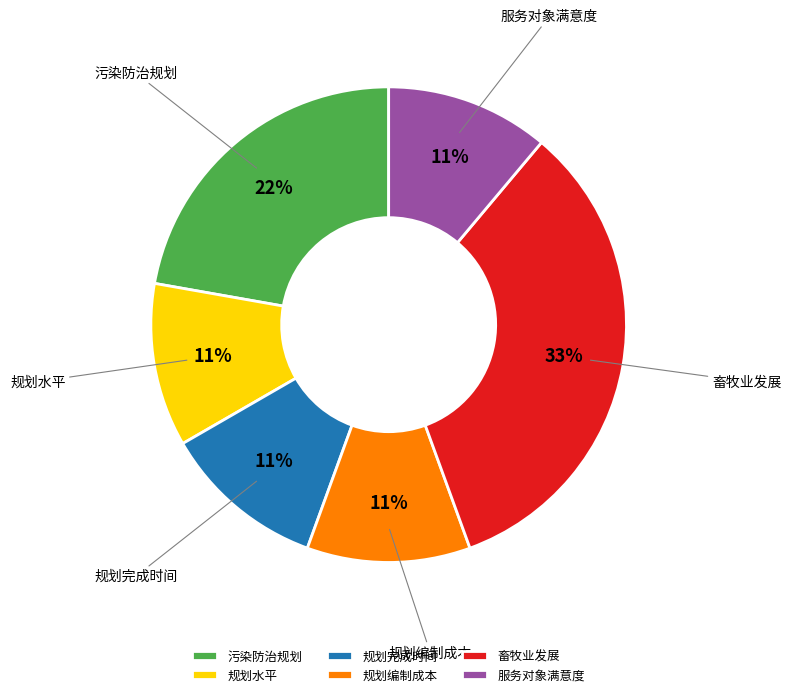

Is the sum of 畜牧业发展 and 规划完成时间 greater than half?

No